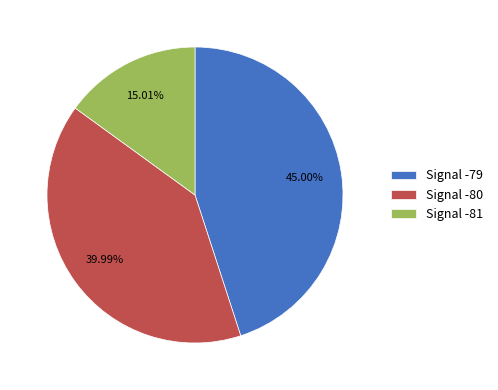

Do Signal -79 and Signal -80 together represent more than half of the pie?

Yes